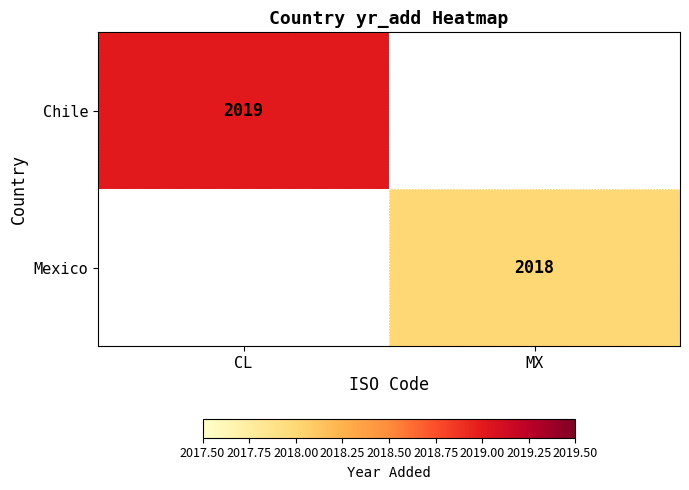

What is the smallest value displayed?

2018.0